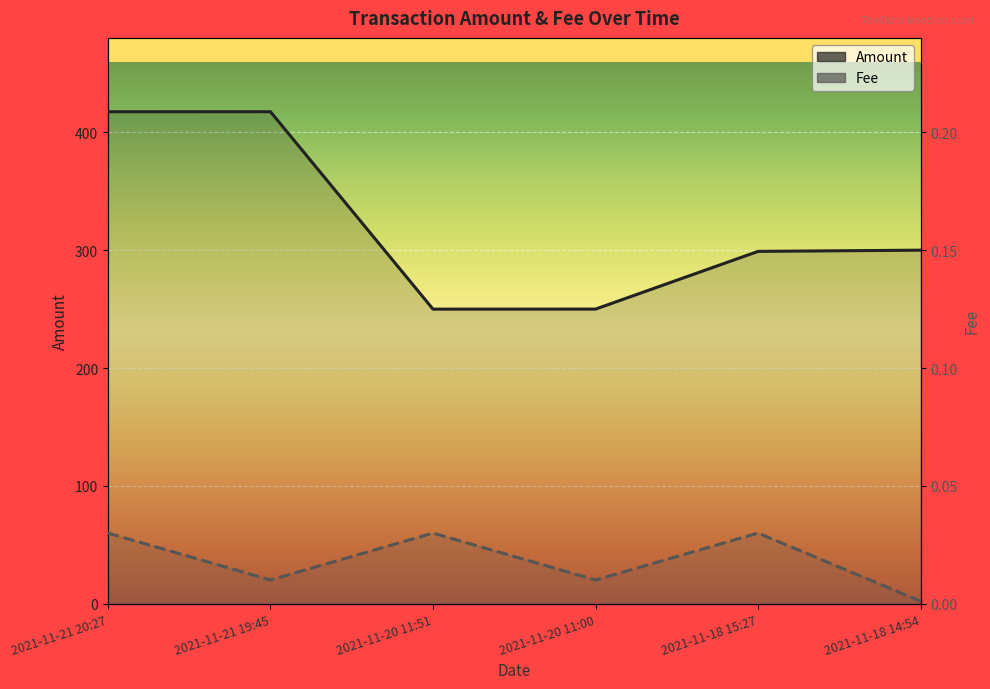

Which category has the lowest value in the Amount series?

2021-11-20 11:51